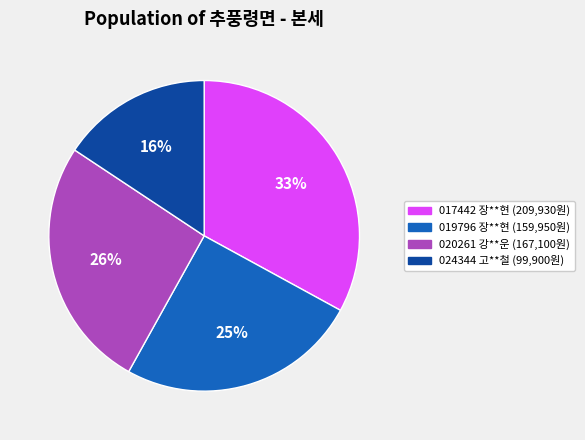

Rank the categories by value from lowest to highest.

024344 고**철 (99,900원), 019796 장**현 (159,950원), 020261 강**운 (167,100원), 017442 장**현 (209,930원)